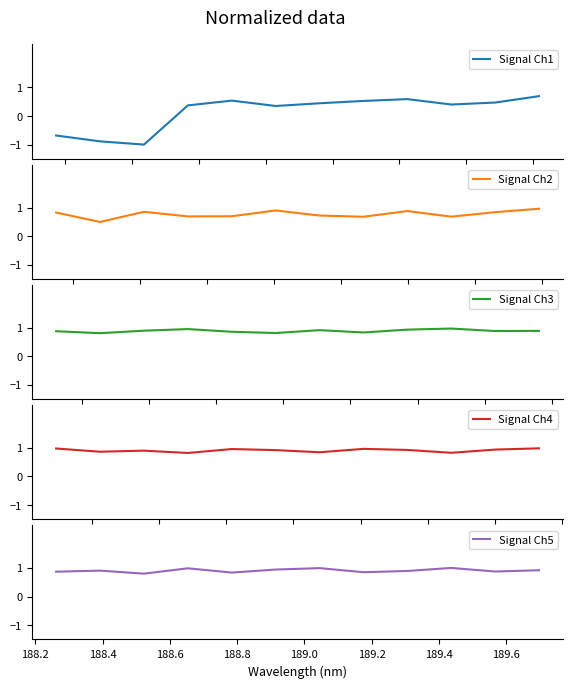

At how many categories does at least one series exceed 0?

12